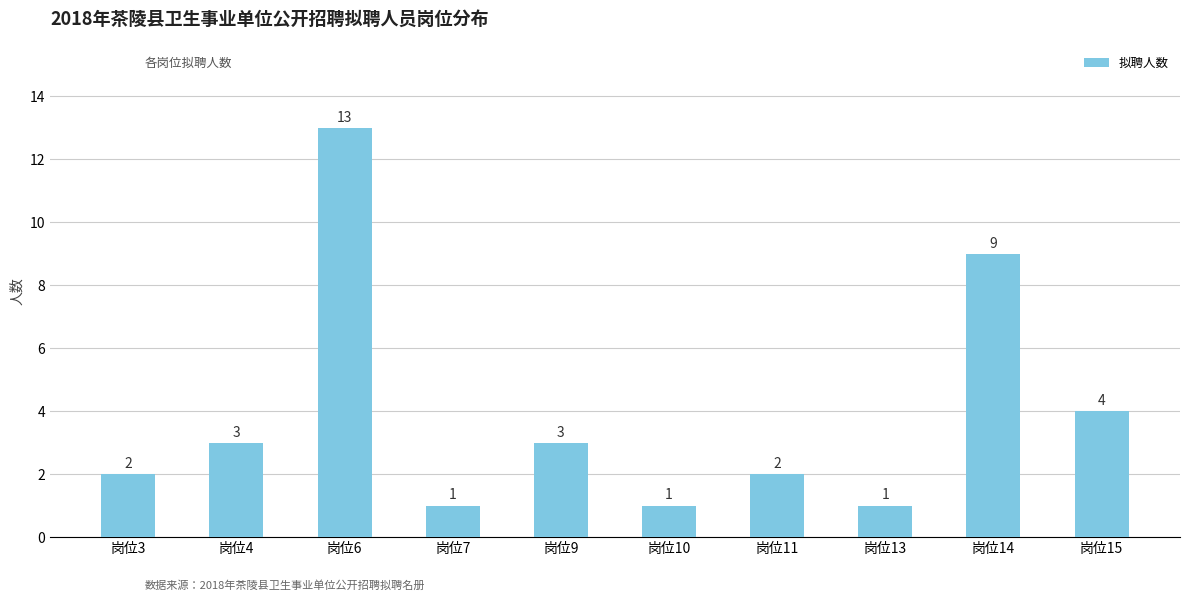

True or false: the data shows 13 at 岗位6.

True